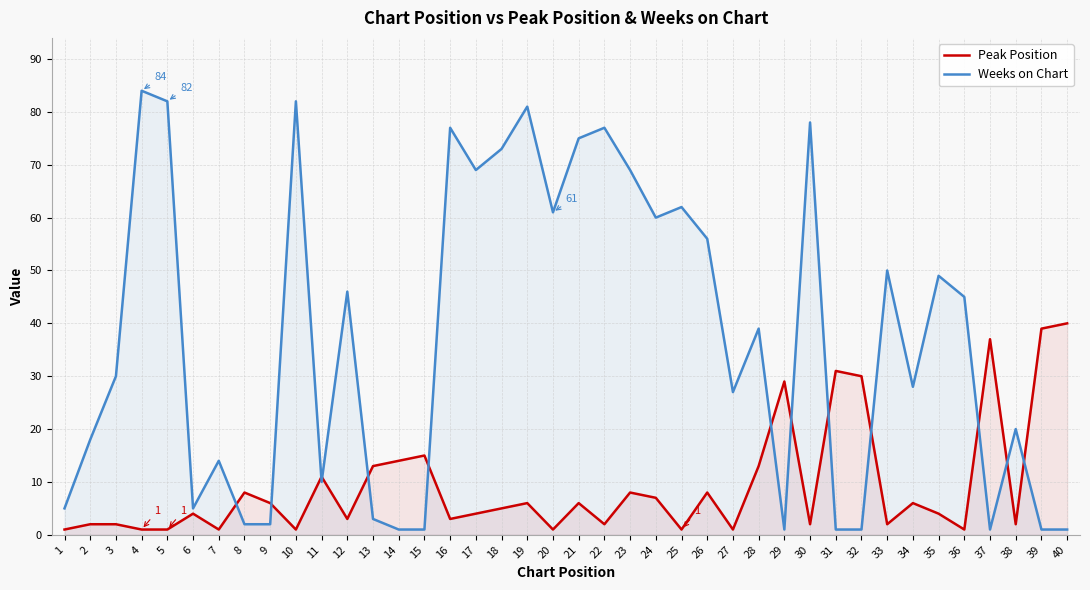

Reading left to right, list all the values displayed in this chart.

Peak Position: 1	2	2	1	1	4	1	8	6	1	11	3	13	14	15	3	4	5	6	1	6	2	8	7	1	8	1	13	29	2	31	30	2	6	4	1	37	2	39	40
Weeks on Chart: 5	18	30	84	82	5	14	2	2	82	10	46	3	1	1	77	69	73	81	61	75	77	69	60	62	56	27	39	1	78	1	1	50	28	49	45	1	20	1	1